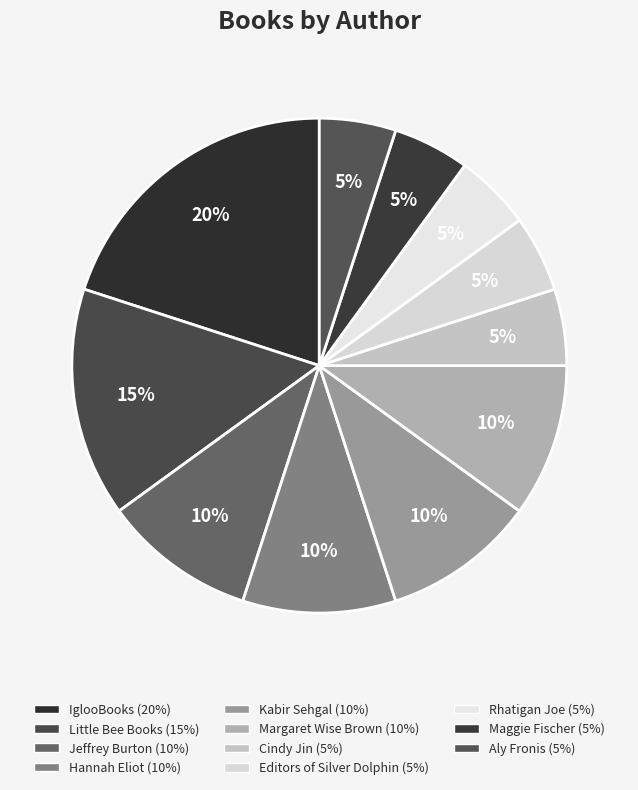

The Jeffrey Burton slice represents 10% of the pie. True or false?

True